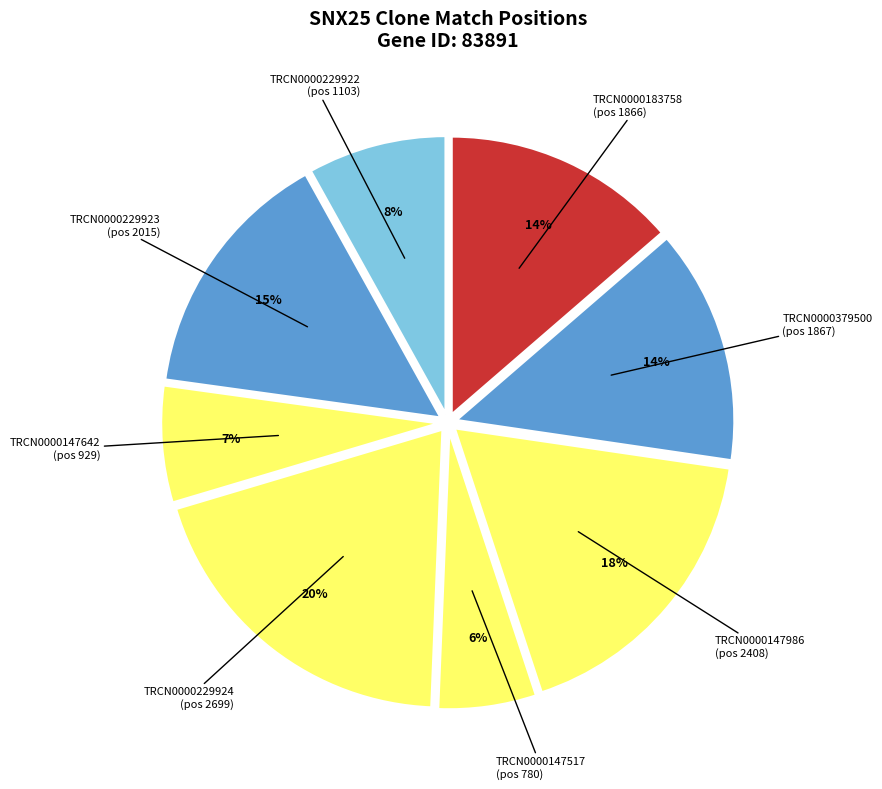

To the nearest percent, what is the difference between the largest and smallest slice percentages?

14%